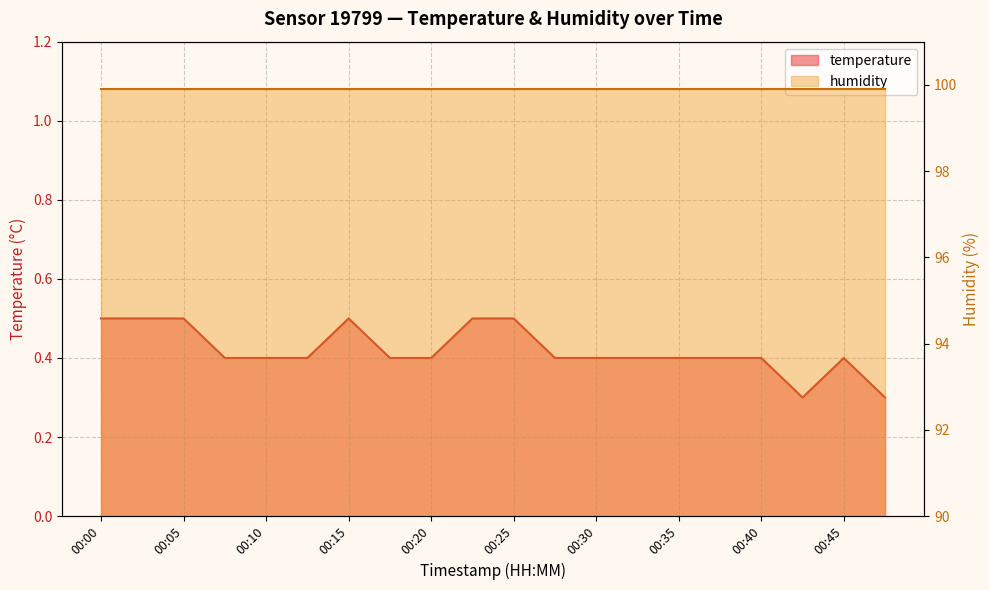

What is the difference between the values at 00:03 and 00:40?

0.1